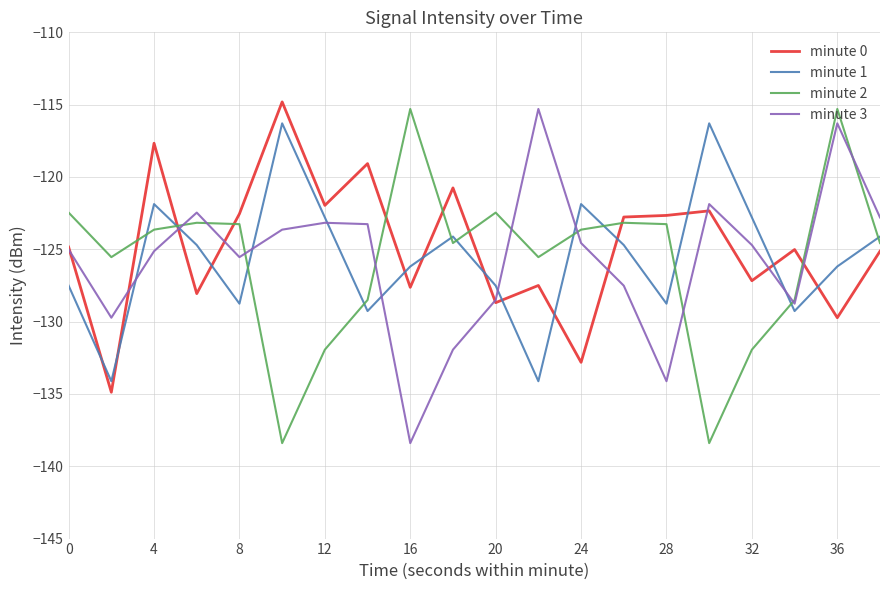

What is the minimum value shown in the chart?

-138.4